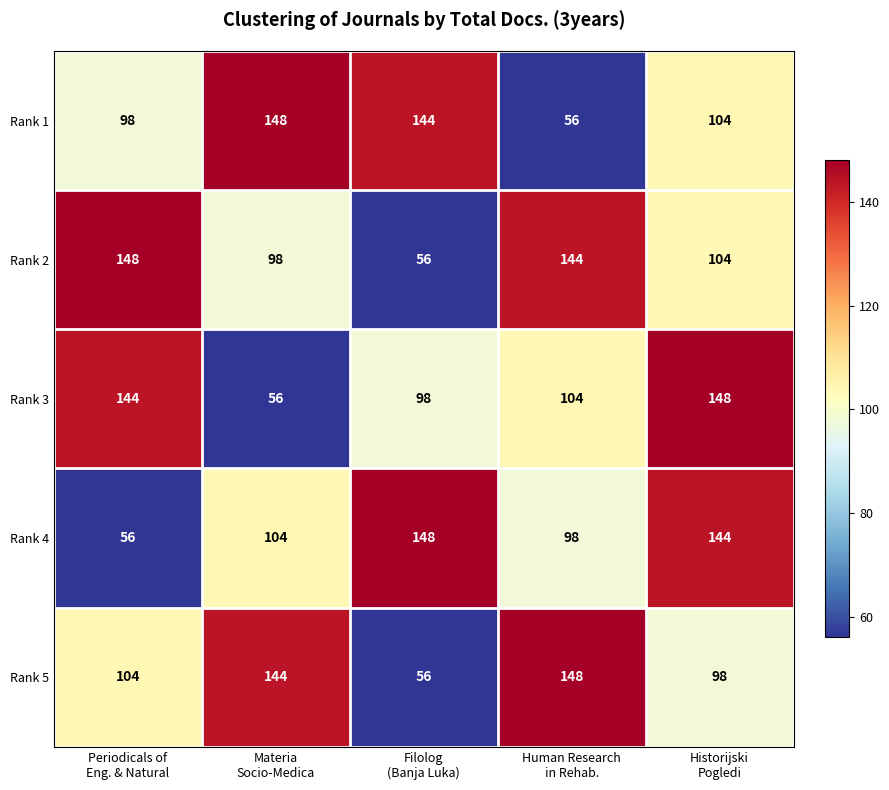

What is the maximum value for Rank 4?

148